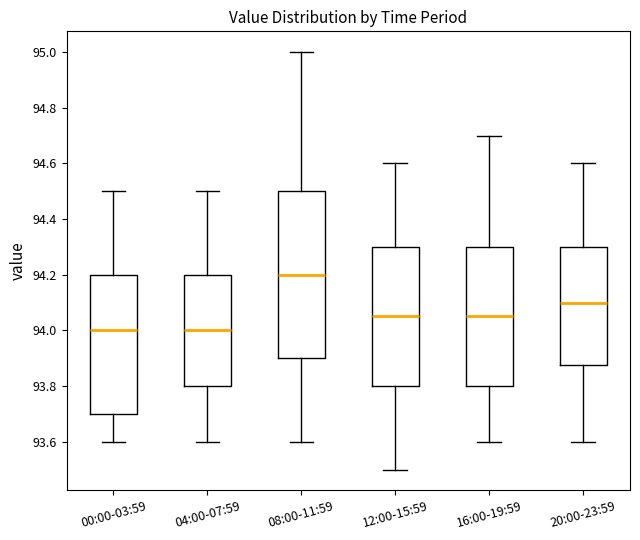

Where does the median line of the box for 04:00-07:59 sit on the y-axis? The values are not printed on the chart, so give them approximately, as read against the axis.

94.00